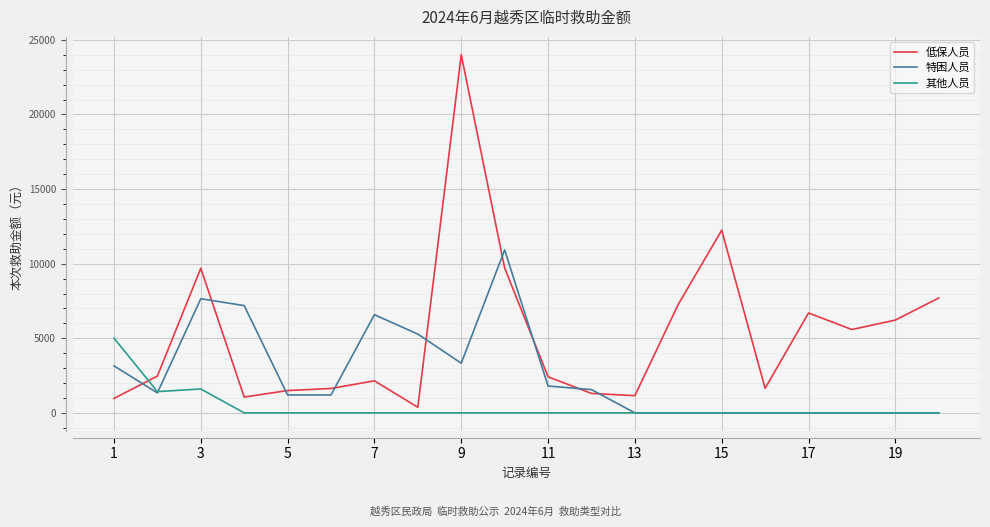

Which series has the widest spread of values?

低保人员